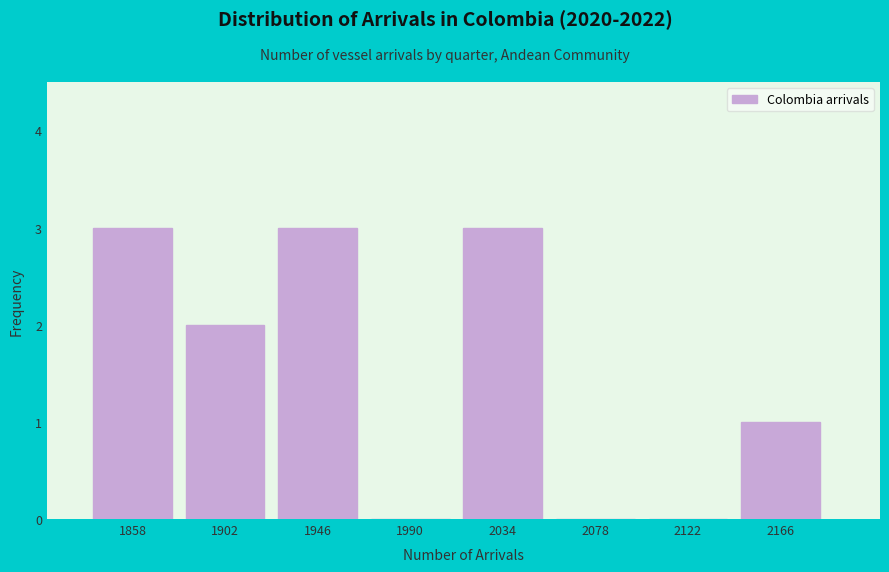

Reading left to right, list all the values displayed in this chart.

1858=3	1902=2	1946=3	1990=0	2034=3	2078=0	2122=0	2166=1